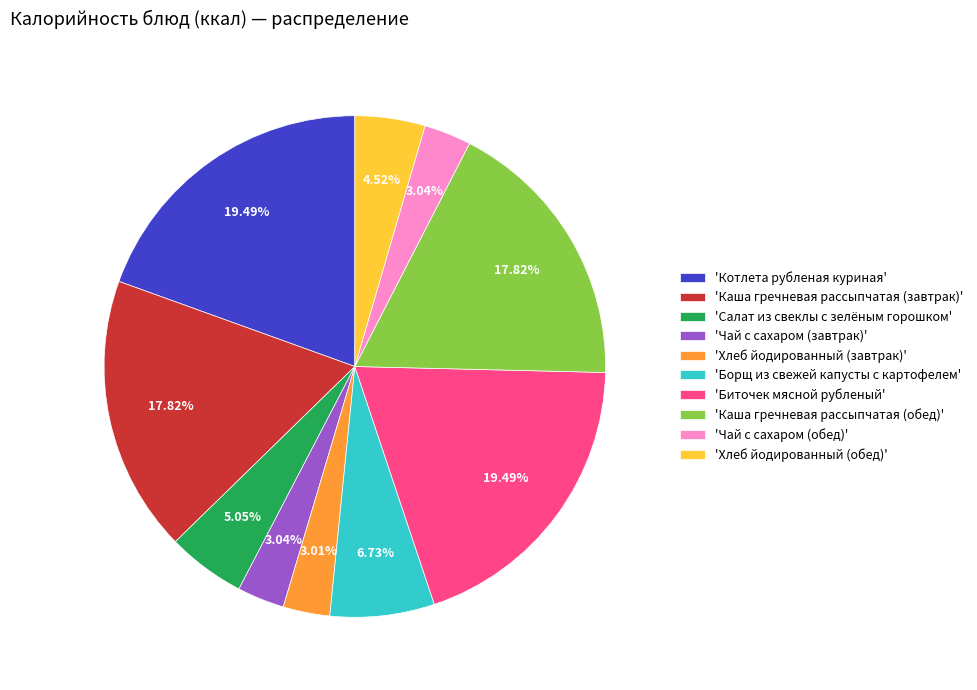

Does any single category account for the majority?

No